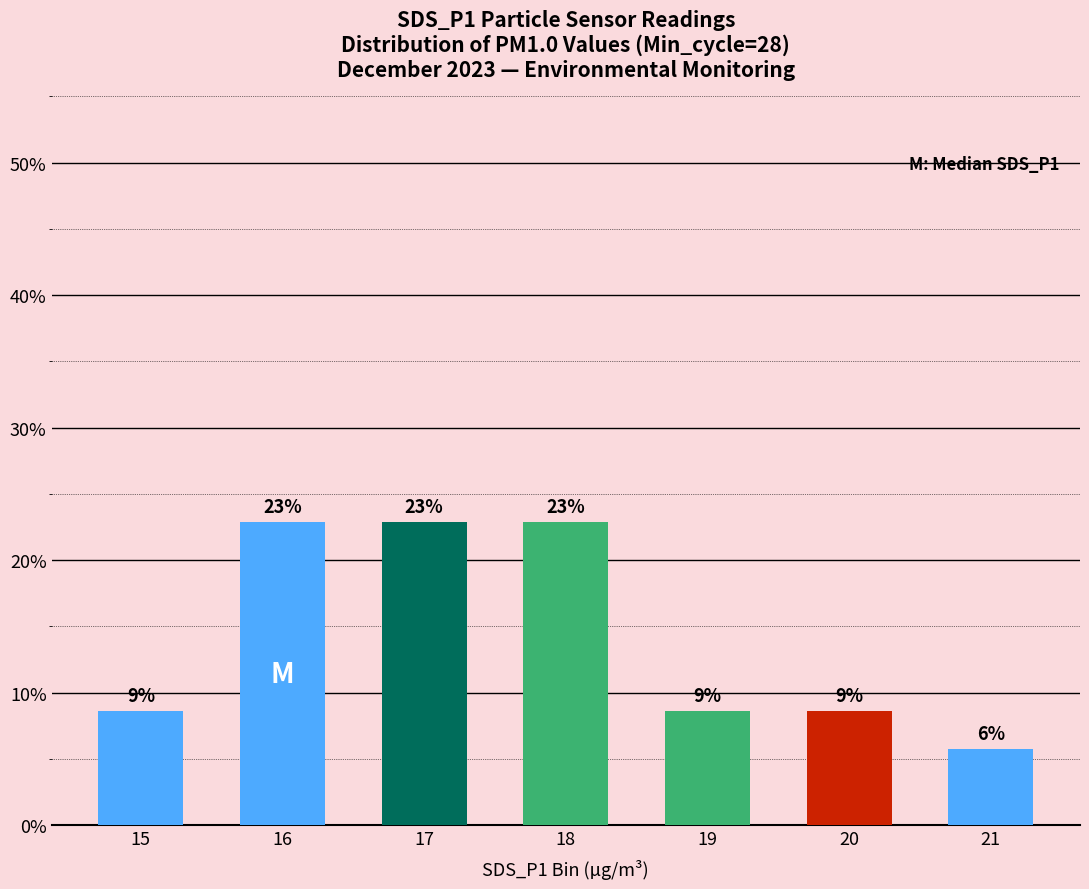

What is the sum of the values at 18 and 21?

28.6